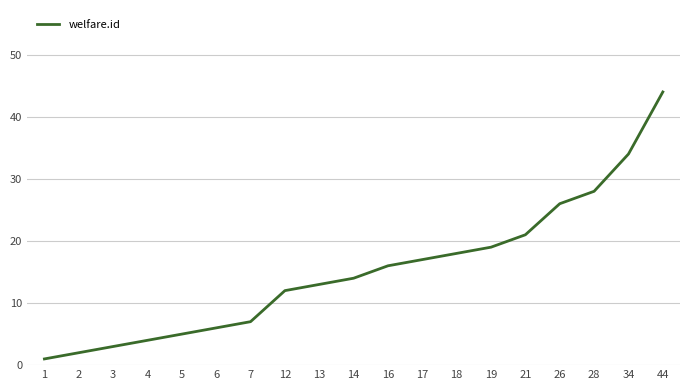

What is the ratio of the value at 28 to the value at 6?

4.7